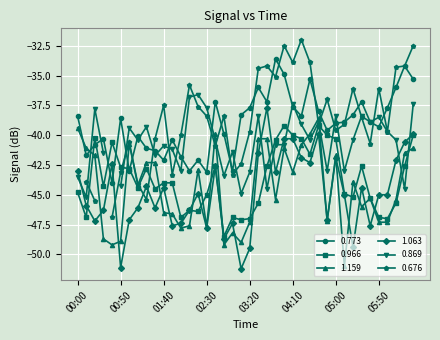

What position from the left is 01:00?

7